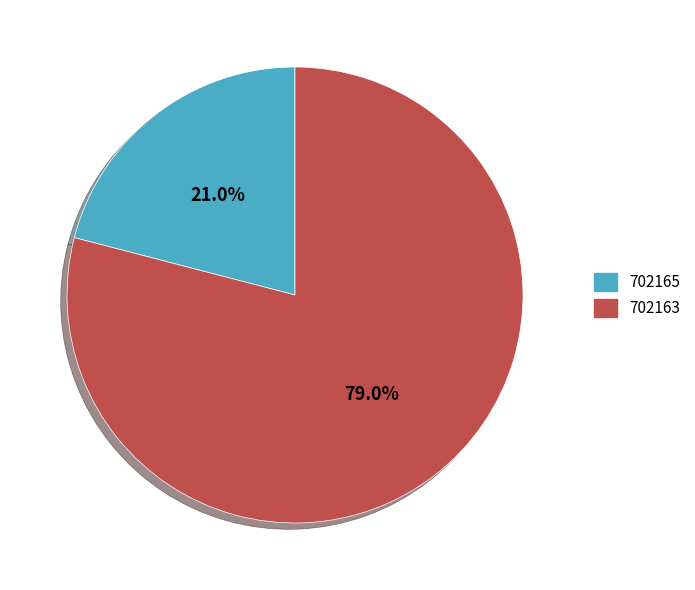

To the nearest percent, what percentage of the pie is 702163?

79%